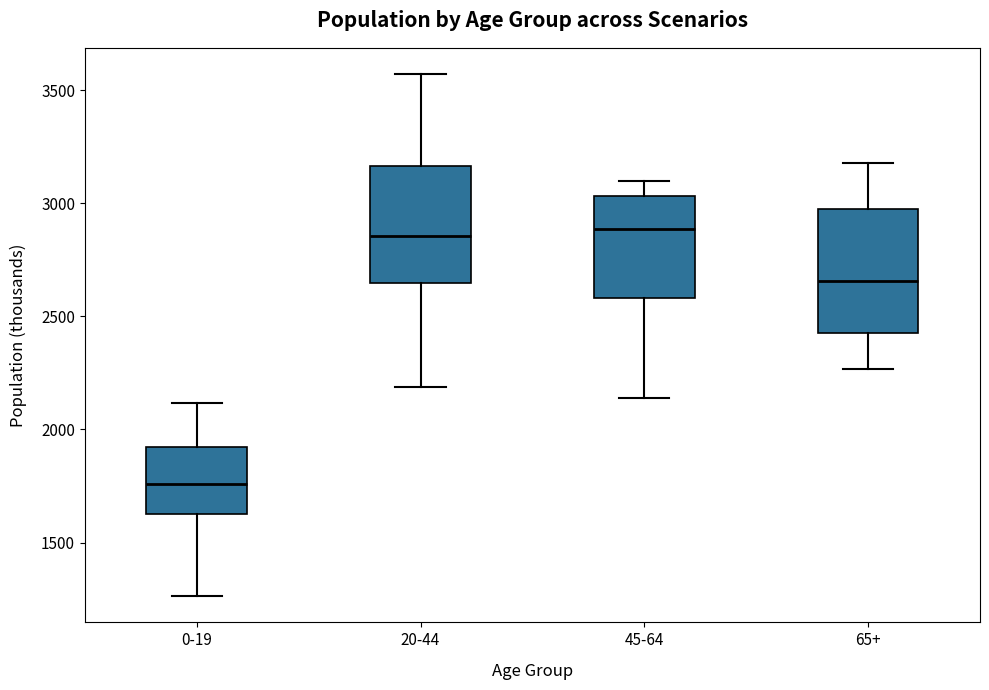

Reading left to right, transcribe this box plot: for each box, give where its median line is, the range the box spans, and where its two whiskers end, as read against the y-axis. The values are not printed on the chart, so give them approximately, as read against the axis.

0-19: median 1750, box 1650 to 1900, whiskers 1250 to 2100
20-44: median 2850, box 2650 to 3150, whiskers 2200 to 3550
45-64: median 2900, box 2600 to 3050, whiskers 2150 to 3100
65+: median 2650, box 2450 to 3000, whiskers 2250 to 3200